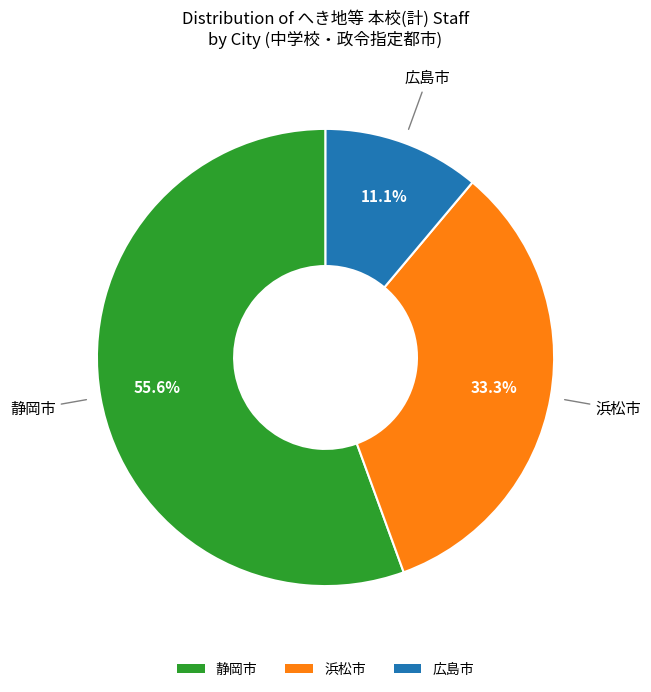

Which has a higher value, 静岡市 or 浜松市?

静岡市